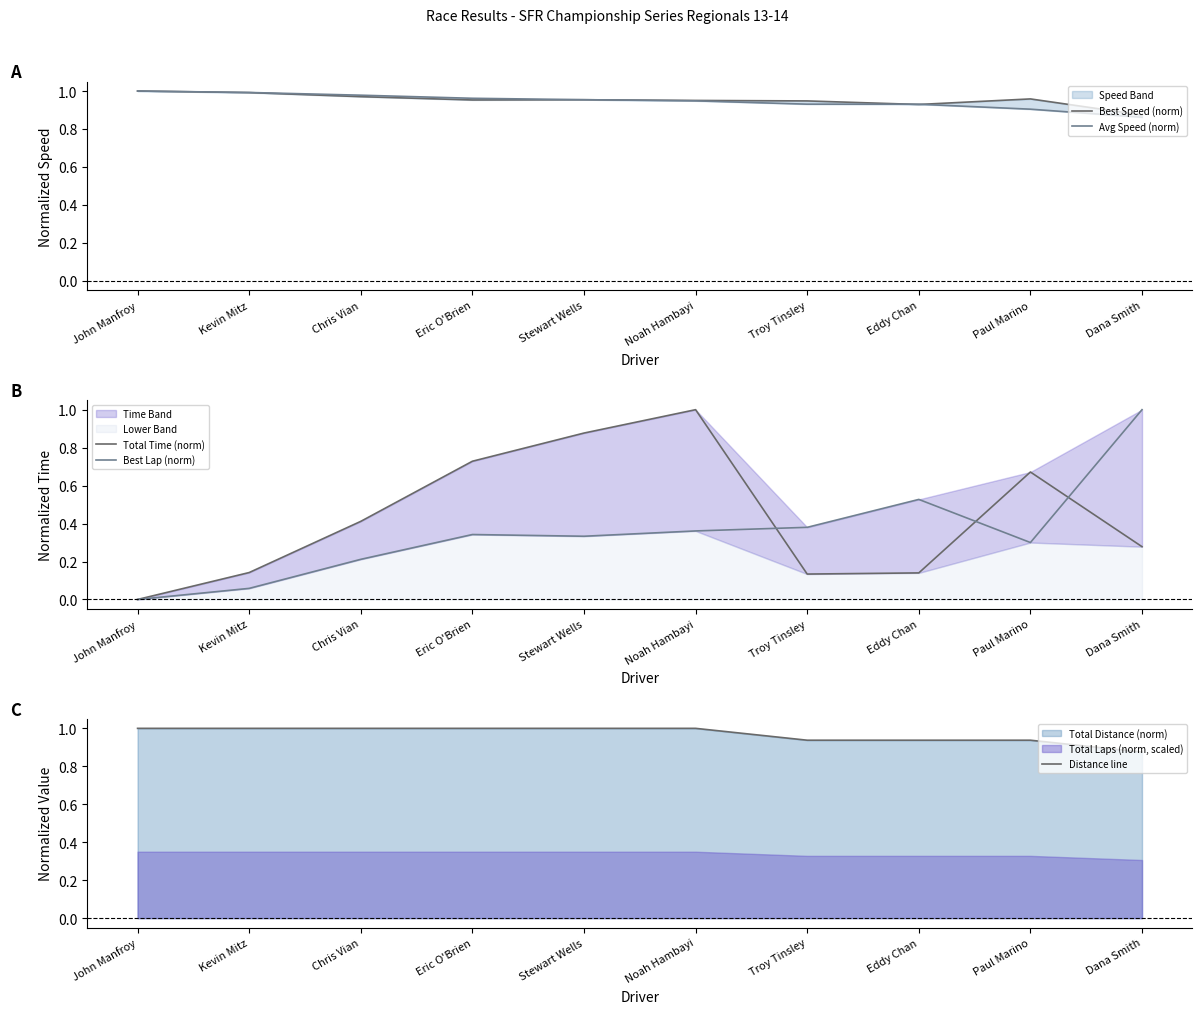

What is the difference between the second highest and minimum values in the Total Time (norm) series?

0.9